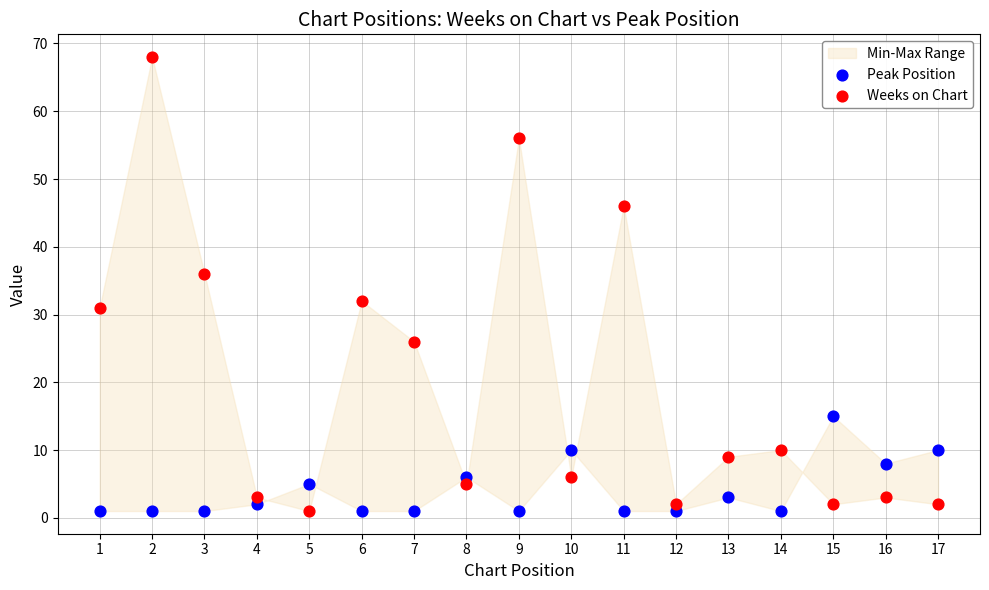

Across all data points, what is the range of Y values (max minus min)?

67